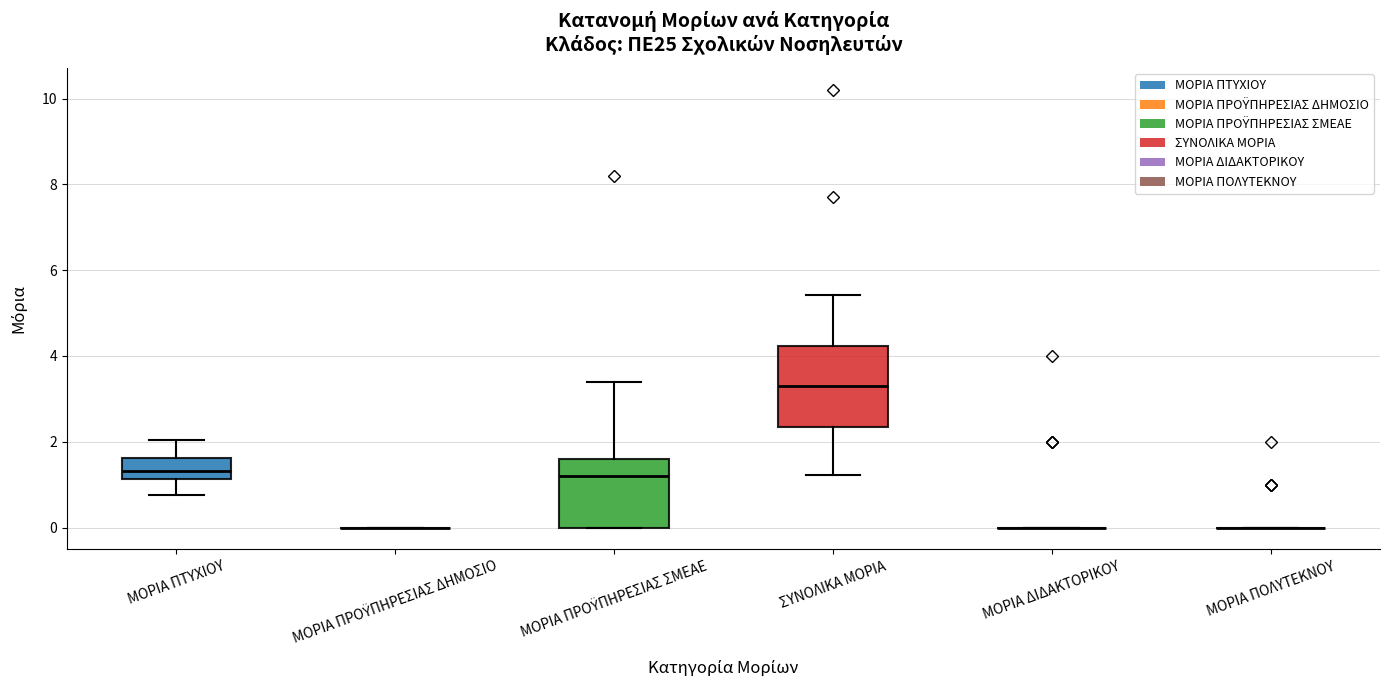

Reading left to right, read every box against the y-axis: the position of its median line, the range the box covers, and the ends of its whiskers. The values are not printed on the chart, so give them approximately, as read against the axis.

ΜΟΡΙΑ ΠΤΥΧΙΟΥ: median 1.4, box 1.2 to 1.6, whiskers 0.8 to 2.0
ΜΟΡΙΑ ΠΡΟΫΠΗΡΕΣΙΑΣ ΔΗΜΟΣΙΟ: box collapsed to a line at 0.0, whiskers 0.0 to 0.0
ΜΟΡΙΑ ΠΡΟΫΠΗΡΕΣΙΑΣ ΣΜΕΑΕ: median 1.2, box 0.0 to 1.6, whiskers 0.0 to 3.4
ΣΥΝΟΛΙΚΑ ΜΟΡΙΑ: median 3.2, box 2.4 to 4.2, whiskers 1.2 to 5.4
ΜΟΡΙΑ ΔΙΔΑΚΤΟΡΙΚΟΥ: box collapsed to a line at 0.0, whiskers 0.0 to 0.0
ΜΟΡΙΑ ΠΟΛΥΤΕΚΝΟΥ: box collapsed to a line at 0.0, whiskers 0.0 to 0.0